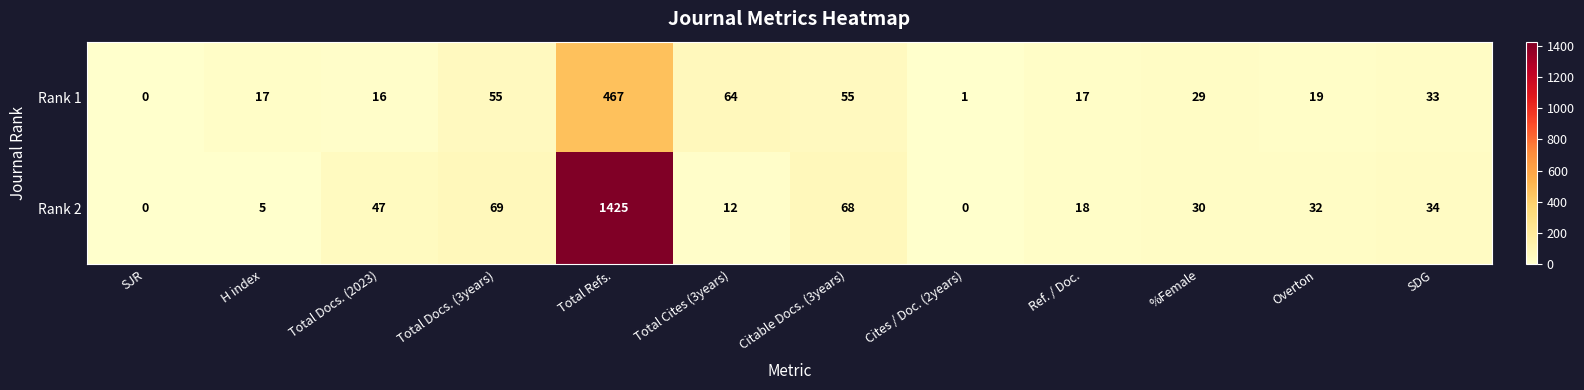

What is the total value across all series at Cites / Doc. (2years)?

1